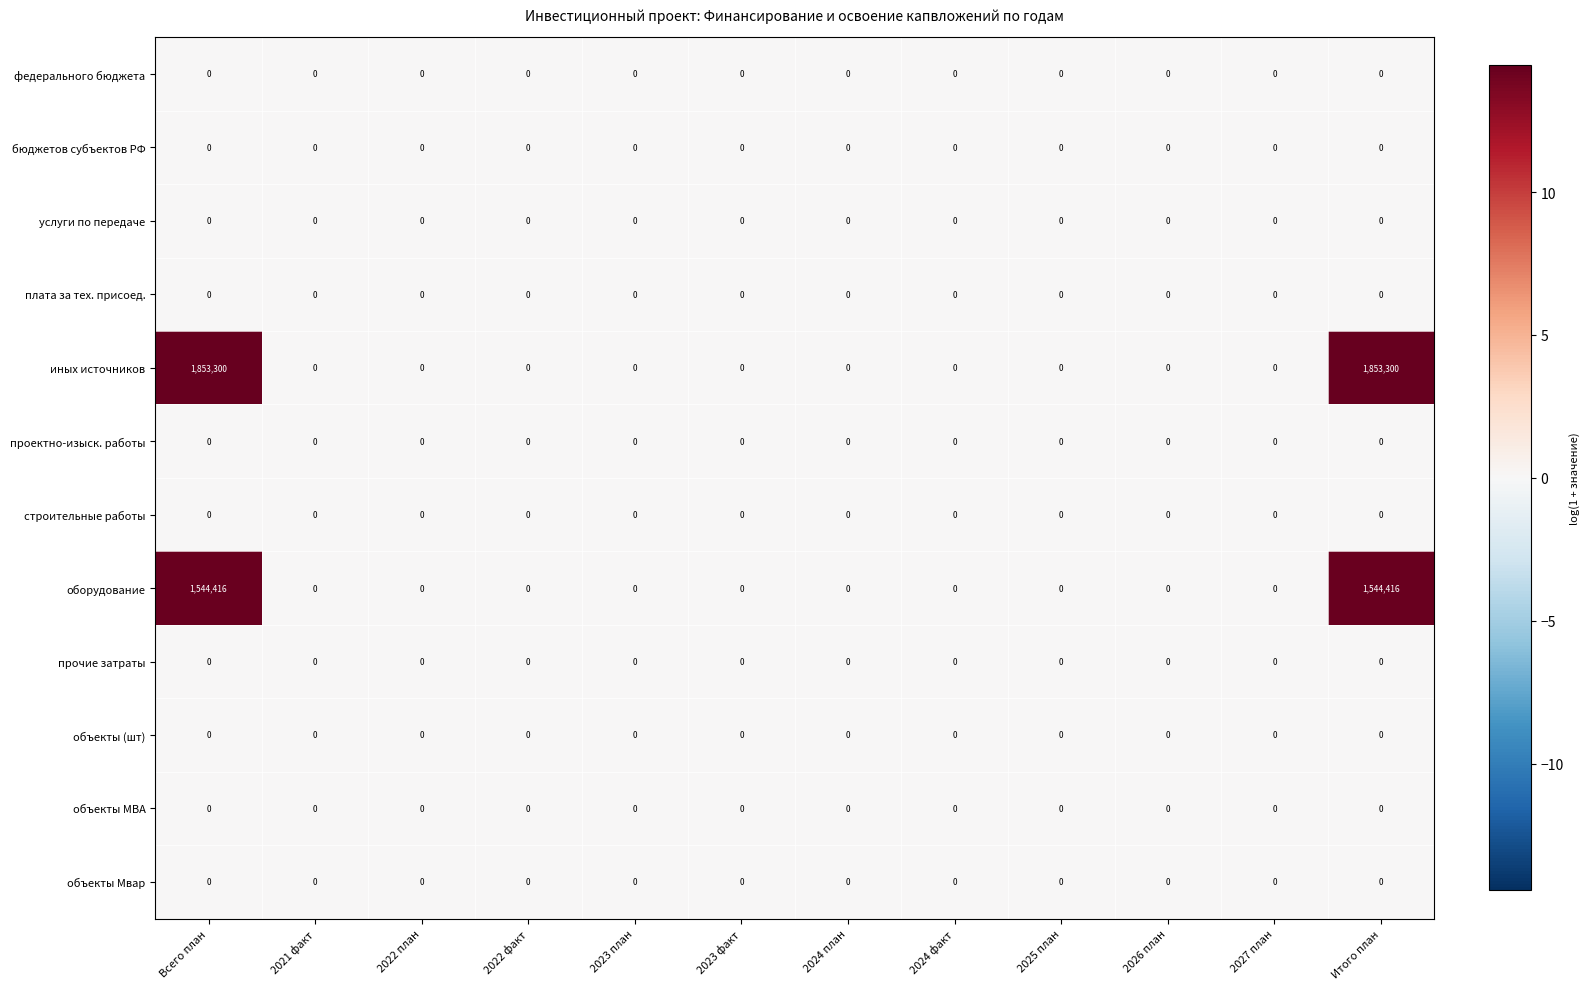

Which series has the largest total across all categories?

иных источников